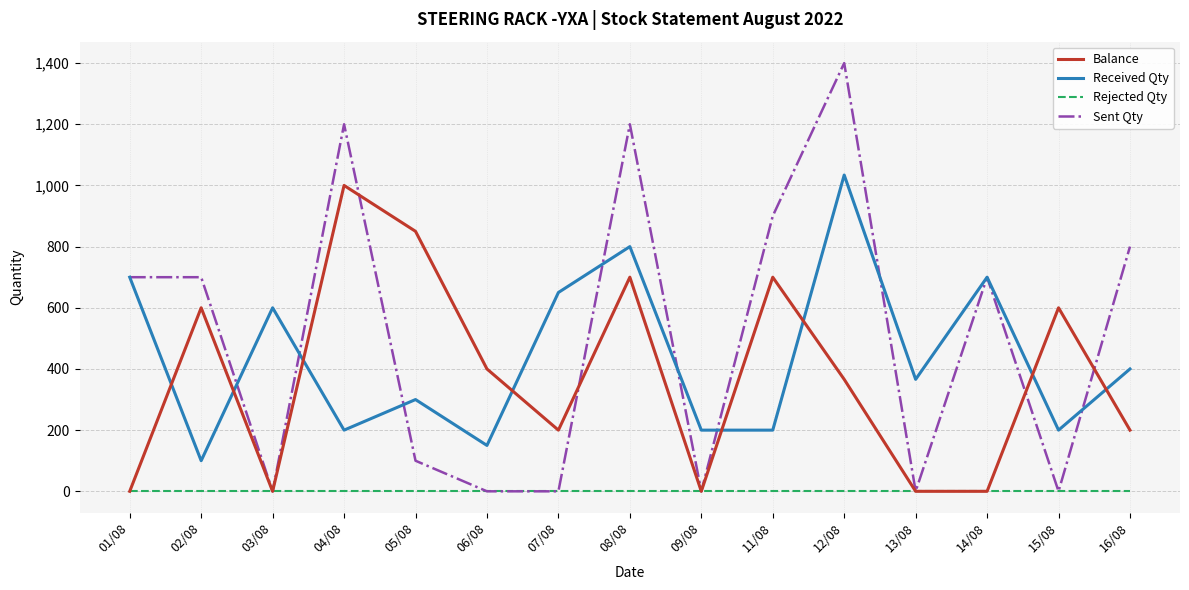

What is the greatest value displayed?

1400